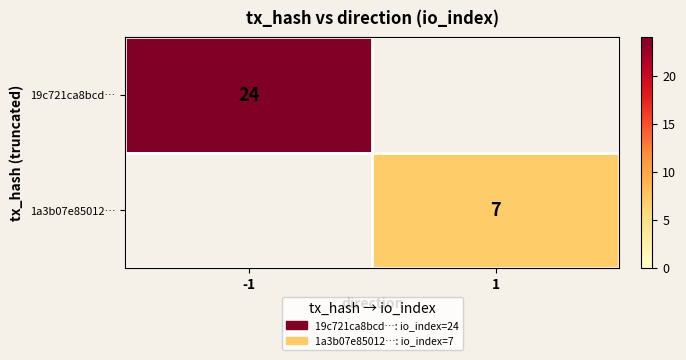

True or false: 1a3b07e85012… has a value of 7 at 1.

True